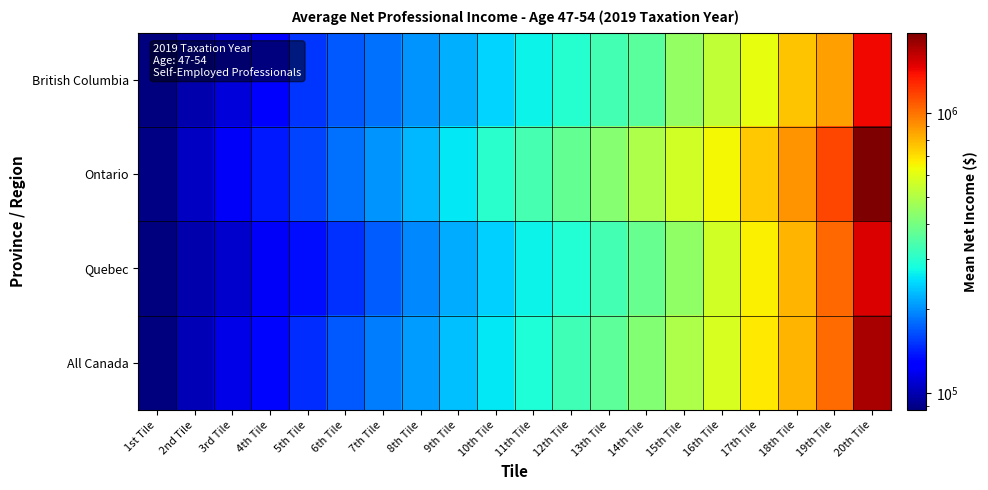

Count the number of categories in the chart.

20